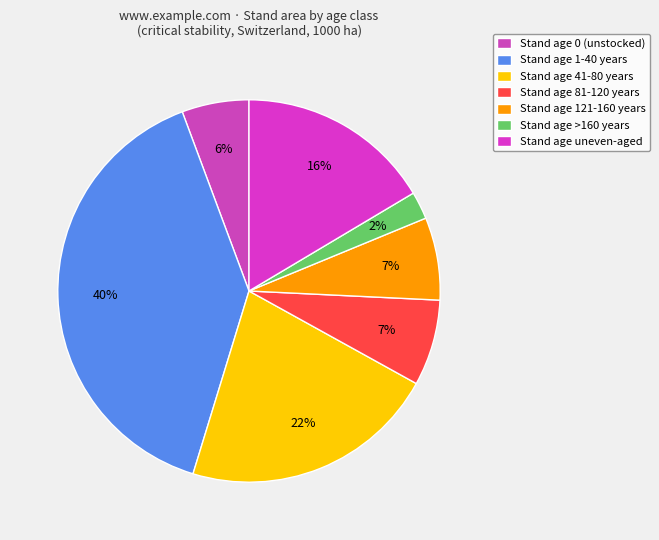

How many segments does this pie chart have?

7